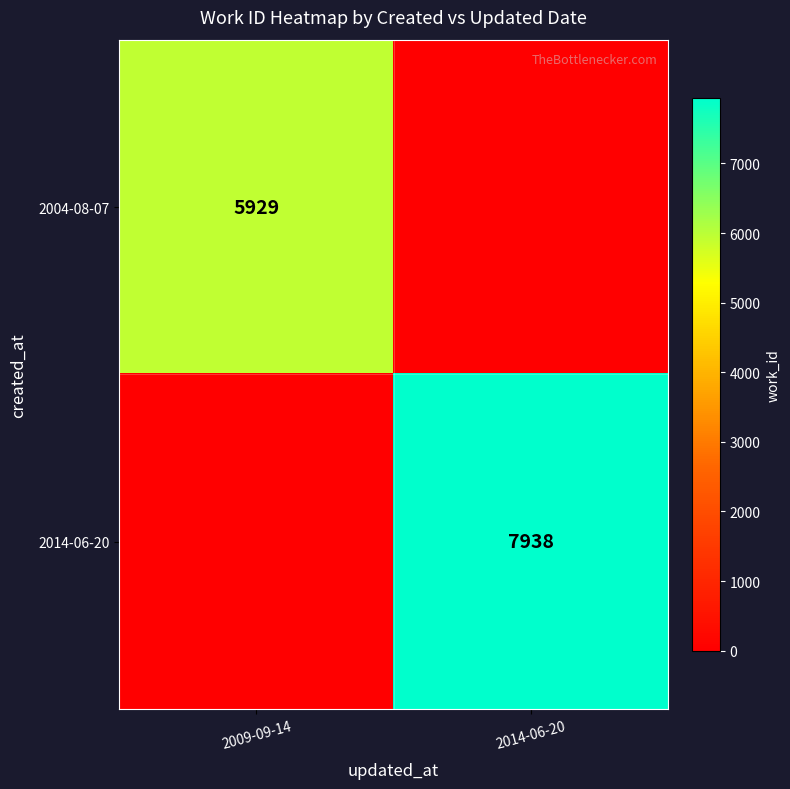

What is the spread (max minus min) of values at 2014-06-20?

7938